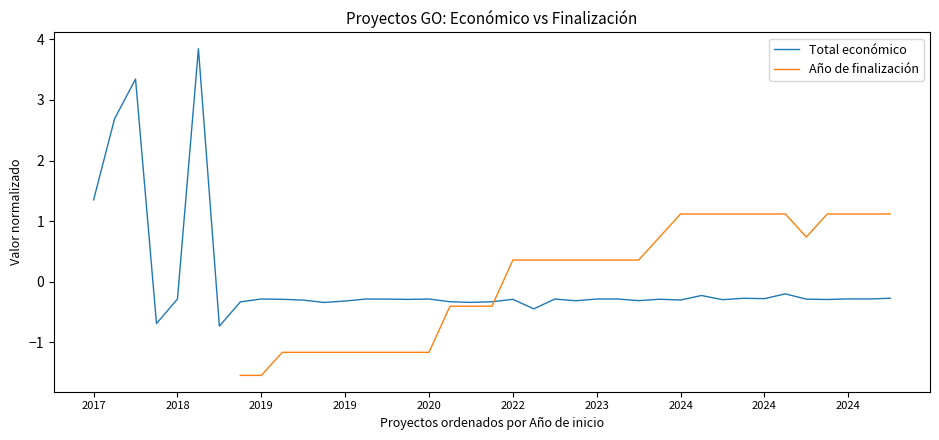

True or false: Año de finalización has more than 2 points higher than both neighbors.

False